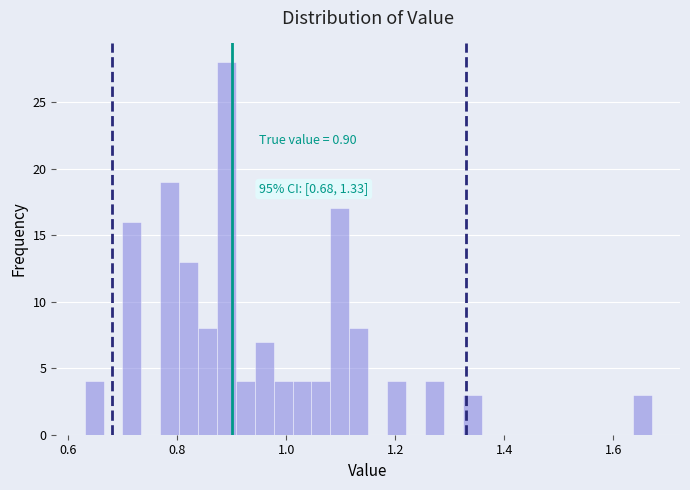

Around what value on the x-axis is the tallest bar? Give the approximate position of its centre, as read against the axis.

0.90